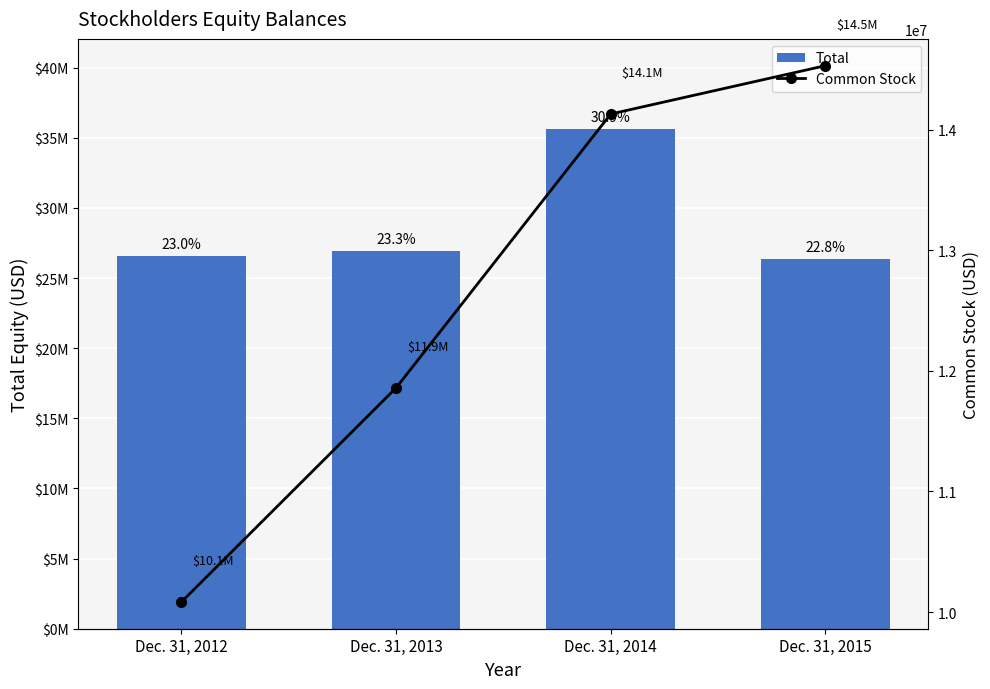

Where does the Total series first go above 26917218?

Dec. 31, 2014